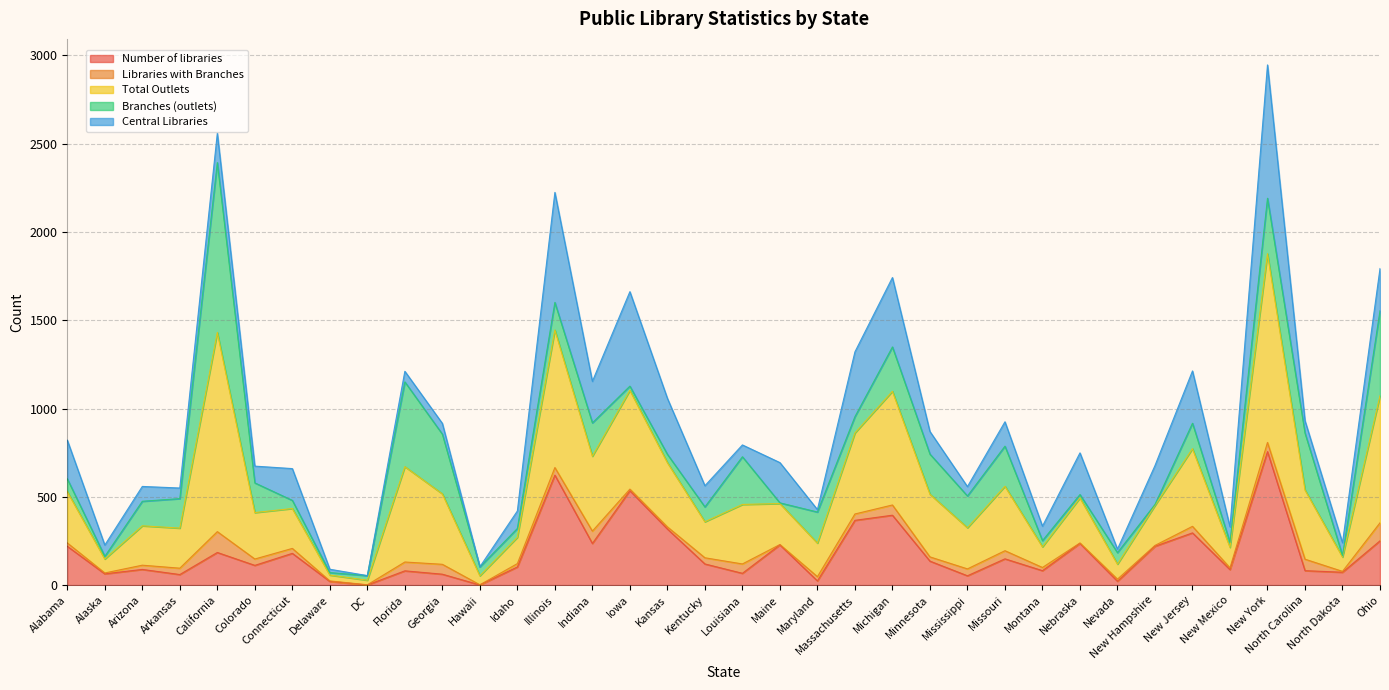

How many lines are shown in the chart?

5